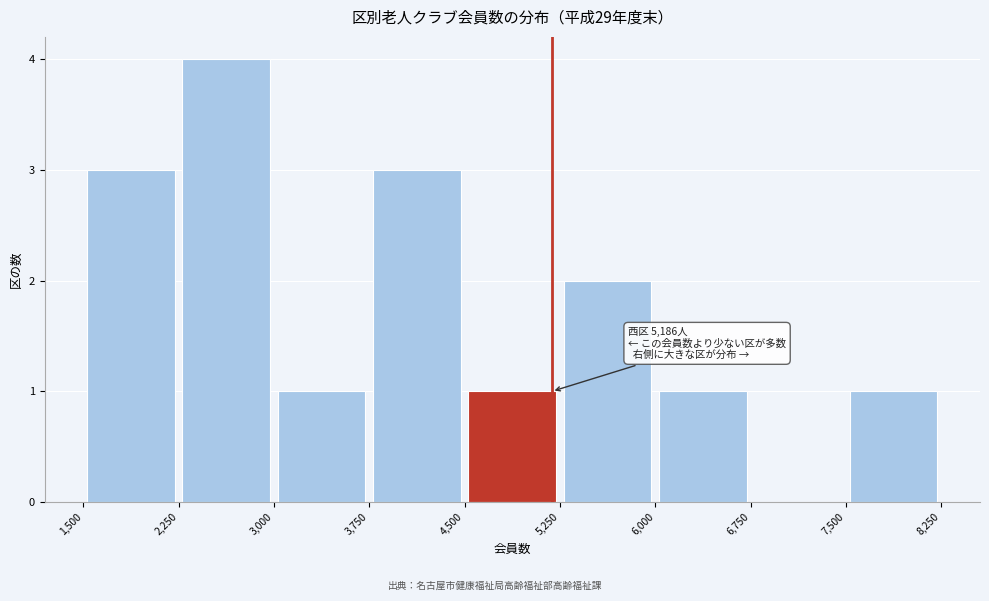

Which range on the x-axis has the tallest bar?

2,250 to 3,000